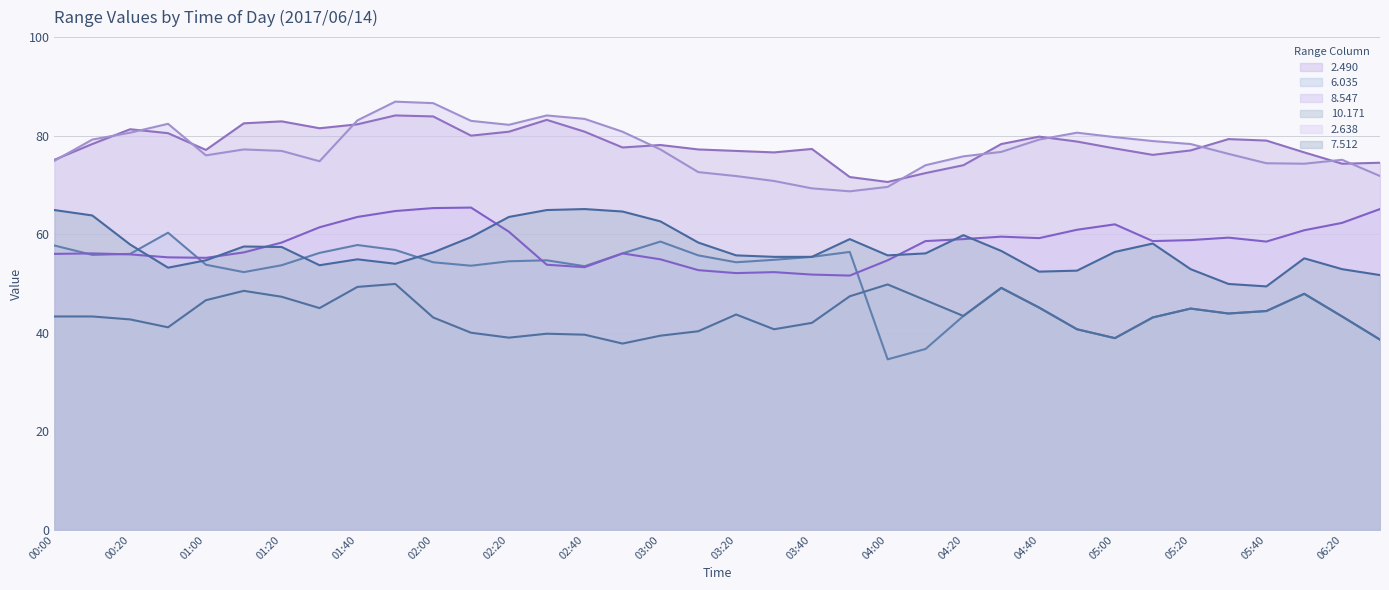

How many lines are shown in the chart?

6